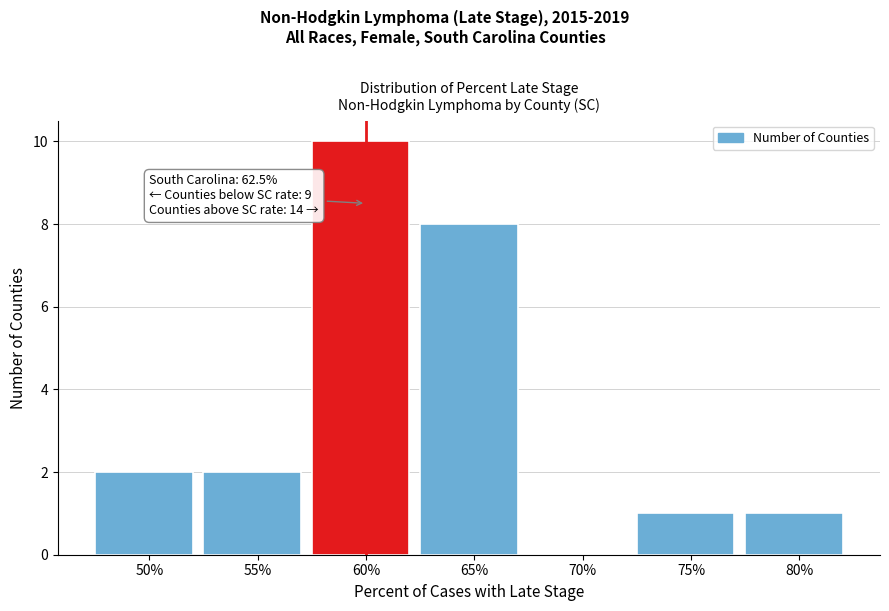

Reading left to right, what are all the values shown in this chart?

50%=2	55%=2	60%=10	65%=8	70%=0	75%=1	80%=1